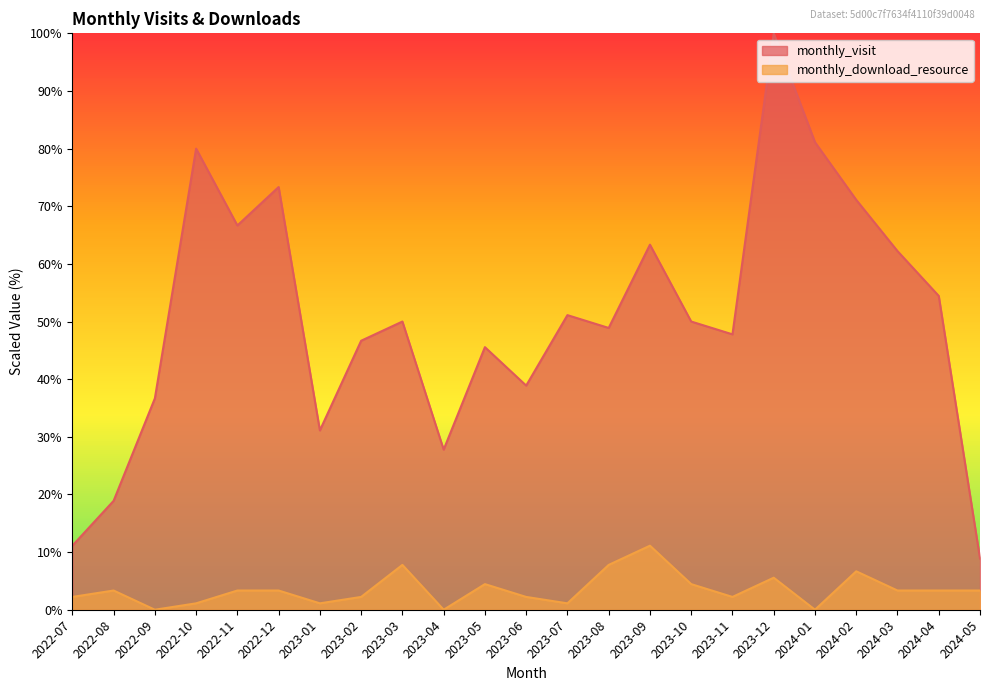

Which series has the widest spread of values?

monthly_visit